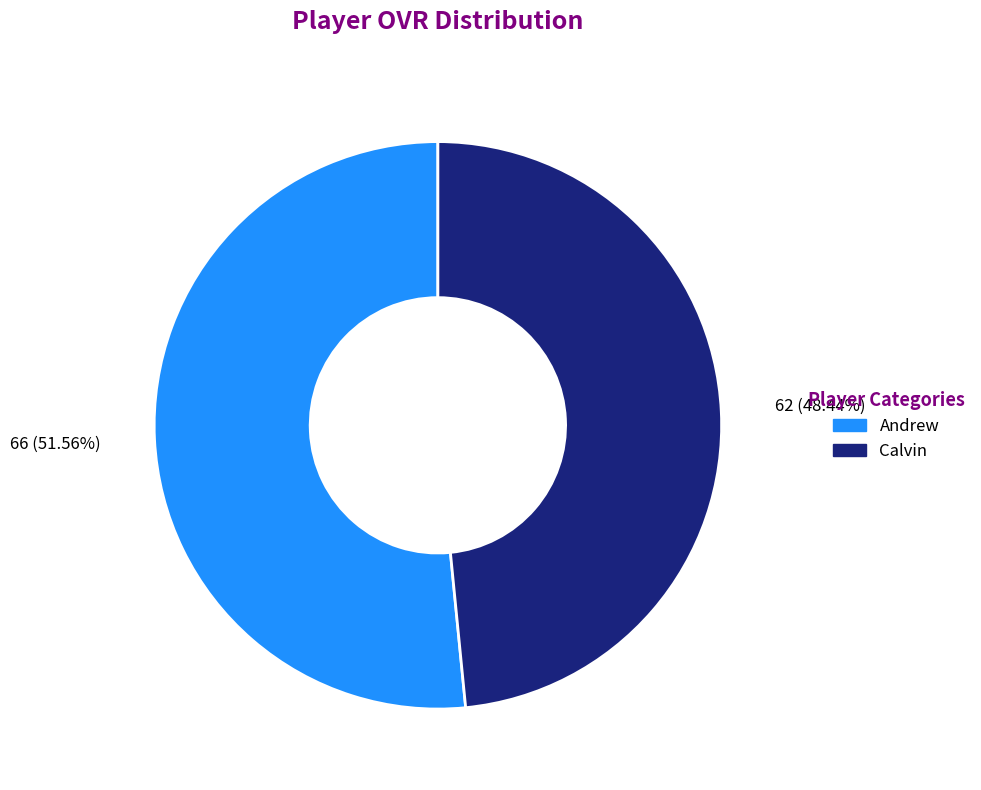

Which has a higher value, Calvin or Andrew?

Andrew